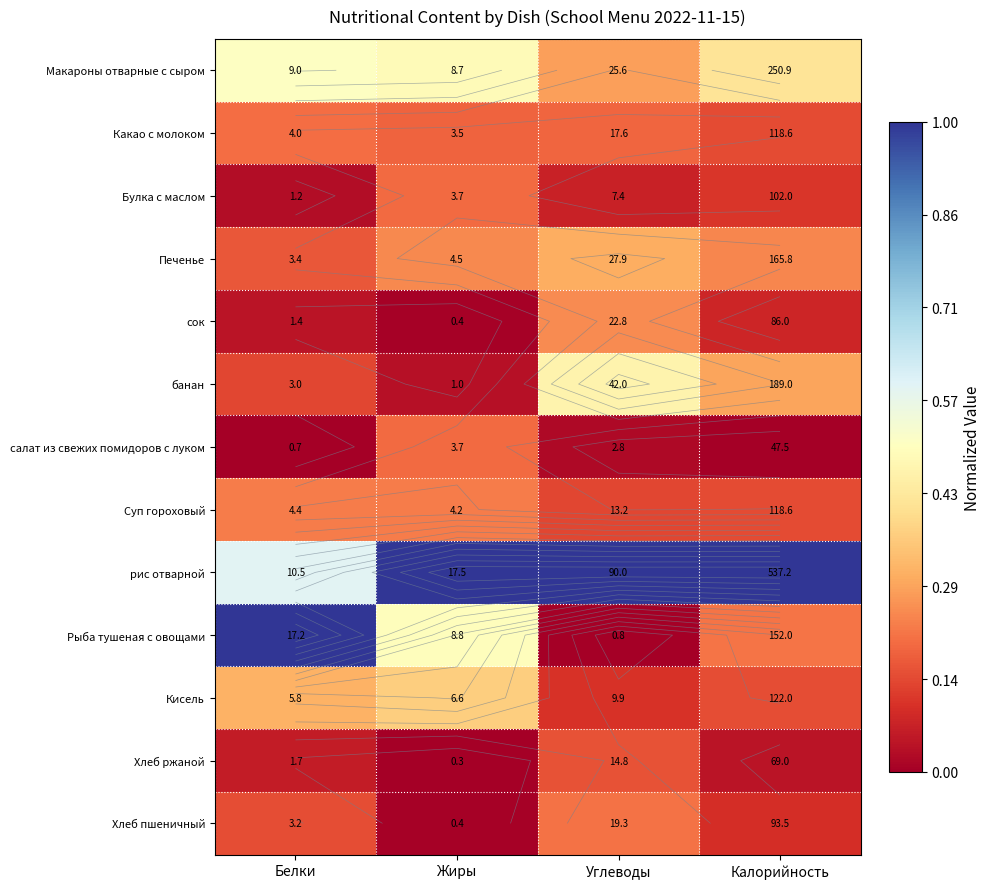

At Калорийность, list the series in order from largest to smallest.

рис отварной, Макароны отварные с сыром, банан, Печенье, Рыба тушеная с овощами, Кисель, Какао с молоком, Суп гороховый, Булка с маслом, Хлеб пшеничный, сок, Хлеб ржаной, салат из свежих помидоров с луком